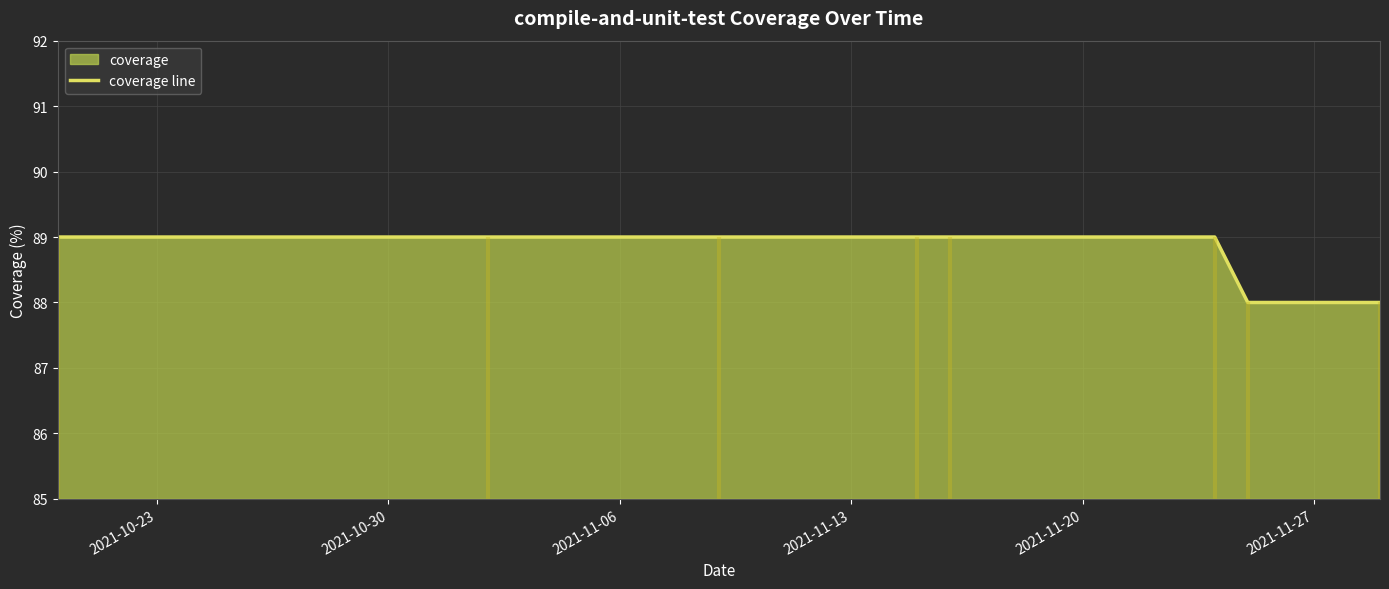

Reading right to left, extract all data points from this chart.

88	88	89	89	89	89	89	89